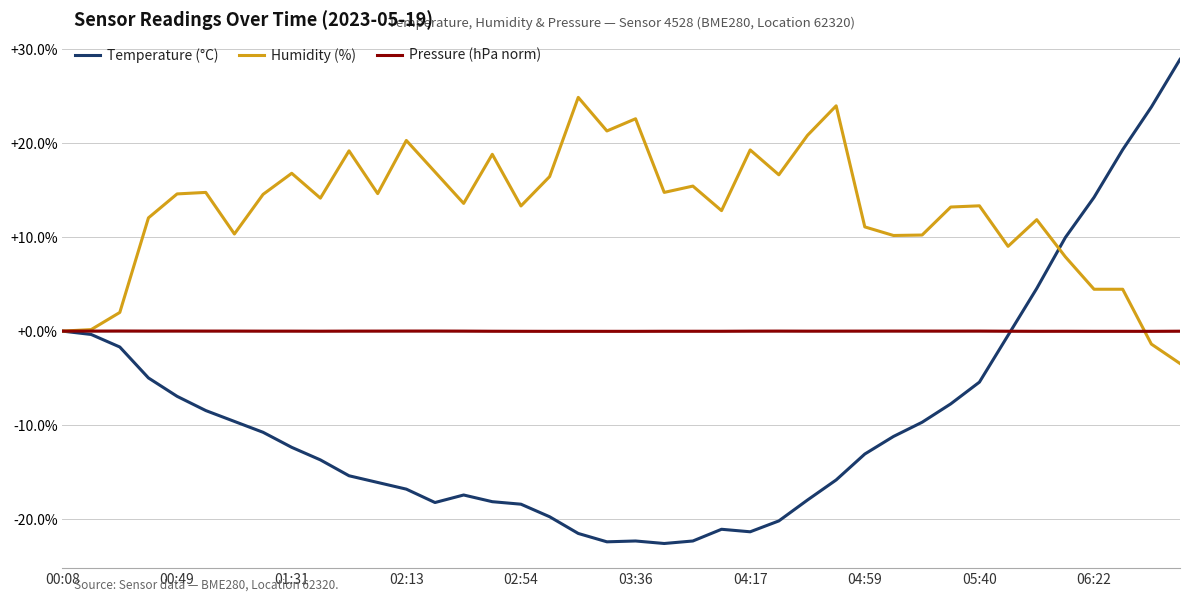

Rank the series by their maximum value, from lowest to highest.

Pressure (hPa norm), Humidity (%), Temperature (°C)